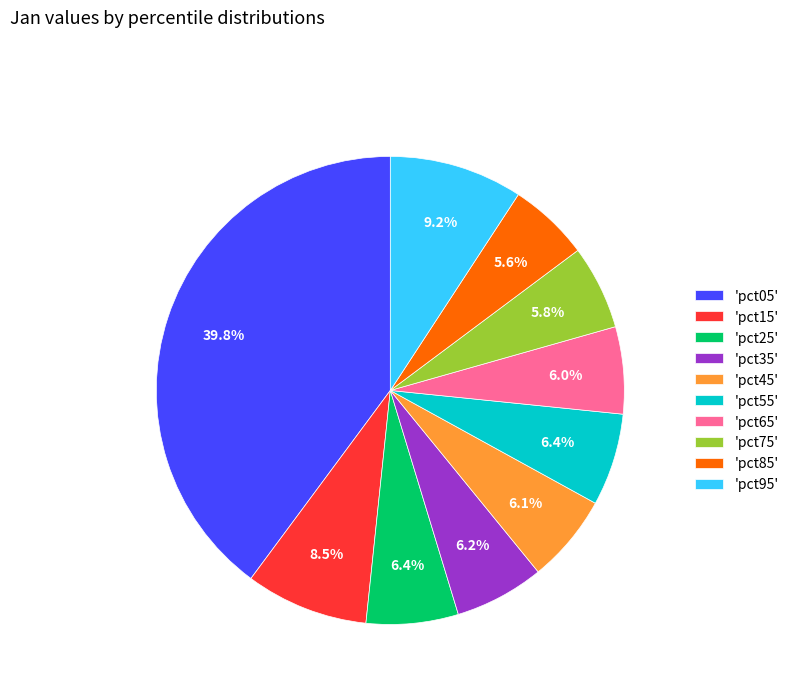

Which has a higher value, 'pct95' or 'pct45'?

'pct95'